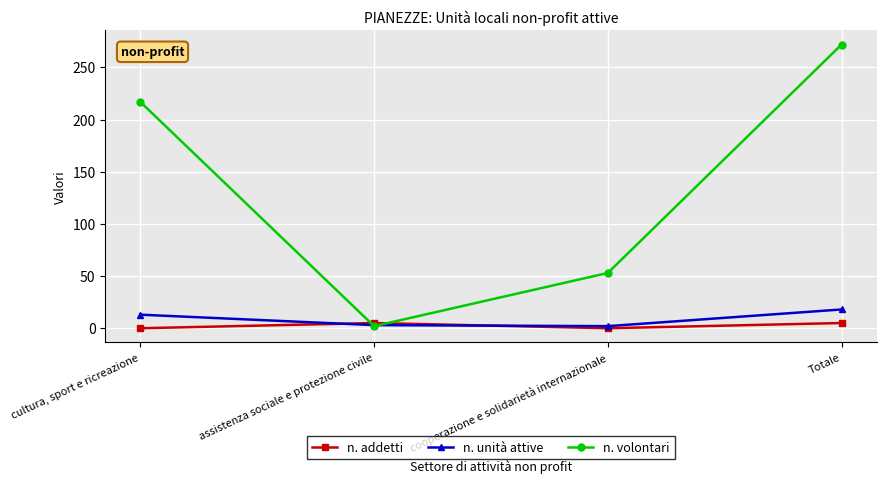

Between cooperazione e solidarietà internazionale and Totale, which series saw the biggest shift?

n. volontari